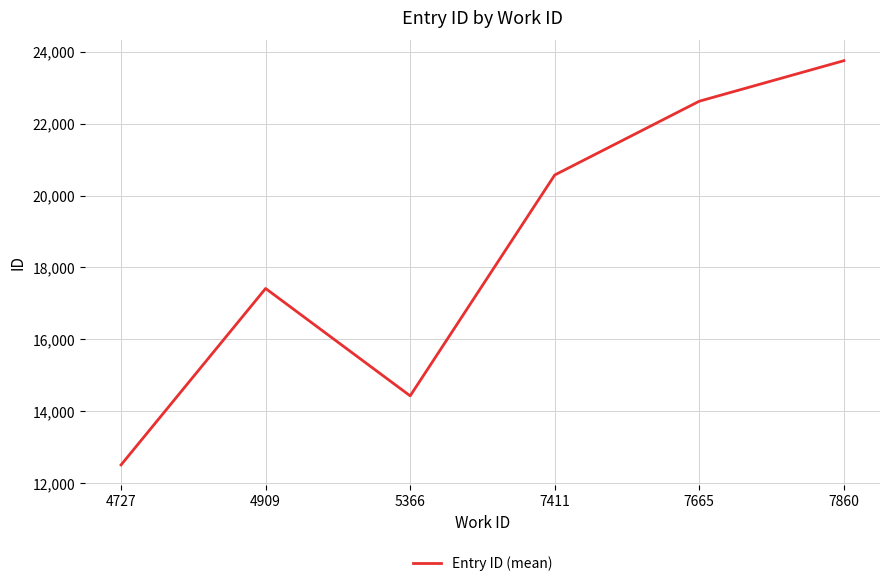

What is the difference between the maximum and second lowest values?

9323.0